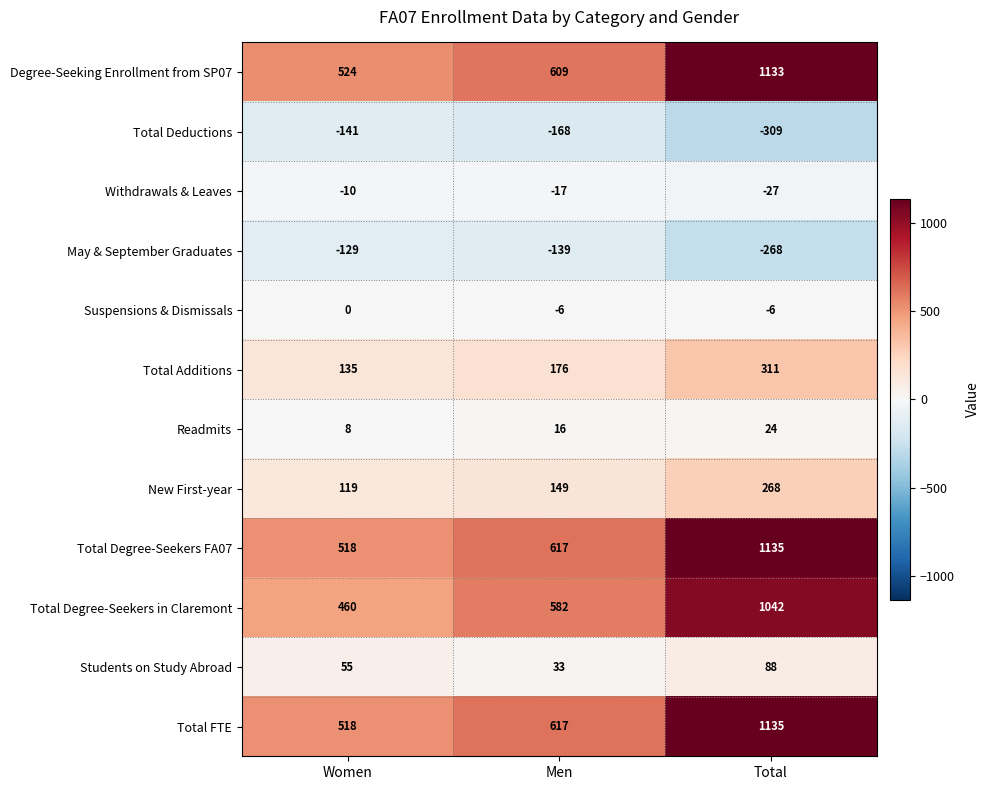

Which series changed the most between Men and Total?

Degree-Seeking Enrollment from SP07